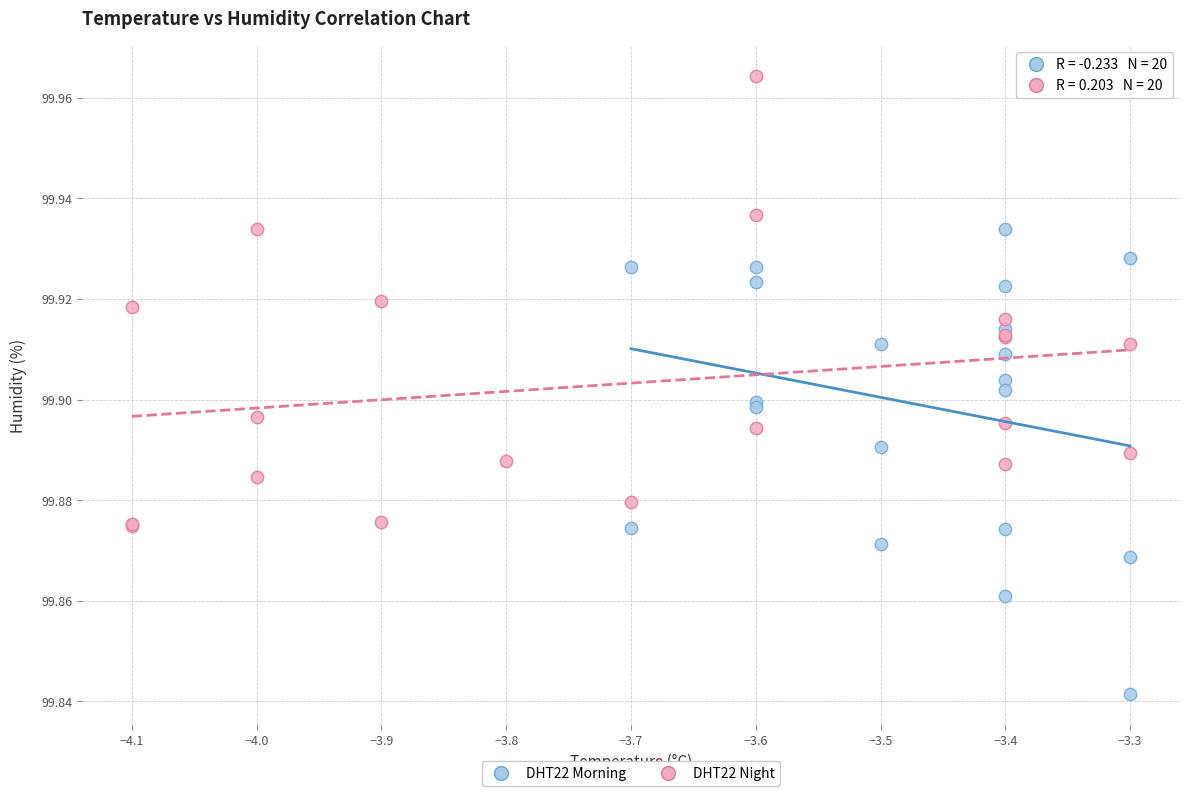

Which series has the largest Y range (max minus min)?

DHT22 Morning